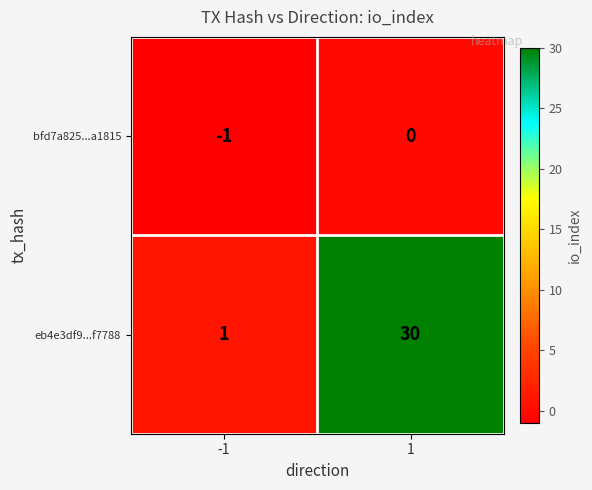

Which category has the lowest value across all series?

-1